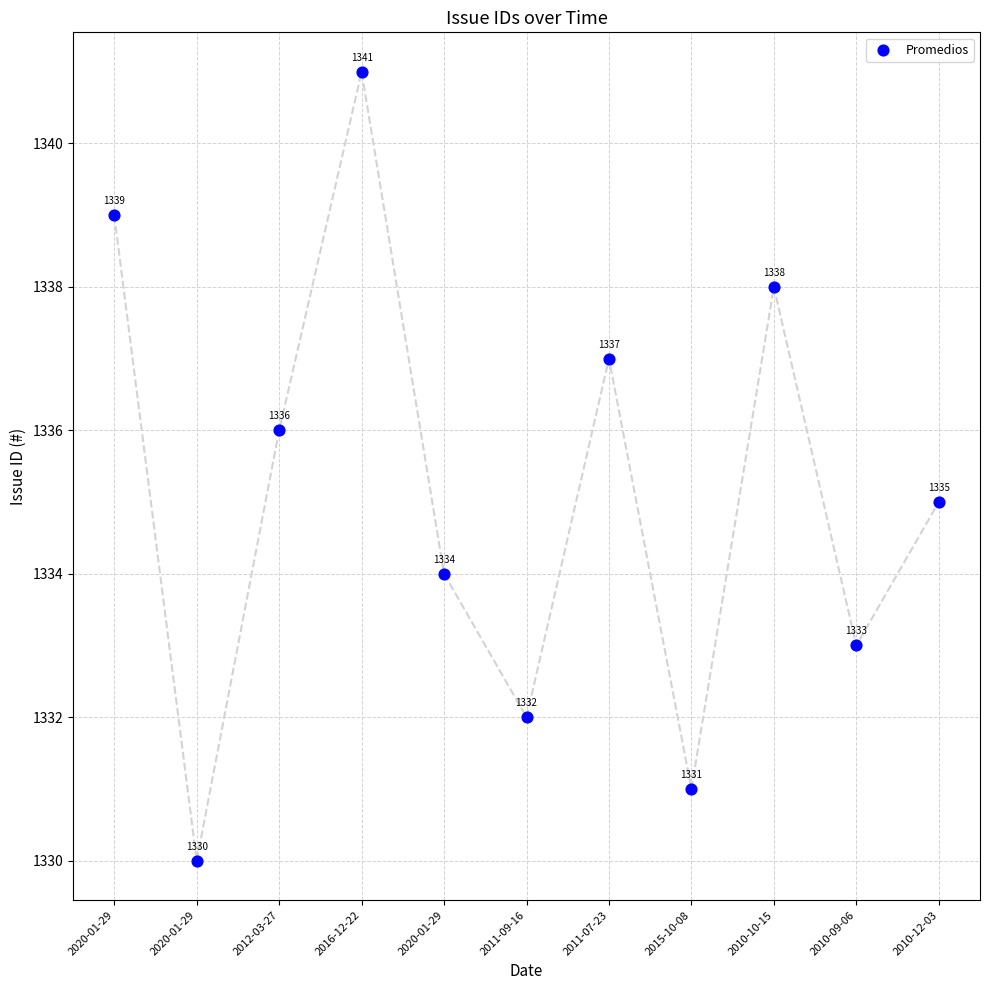

What is the average Y value?

1335